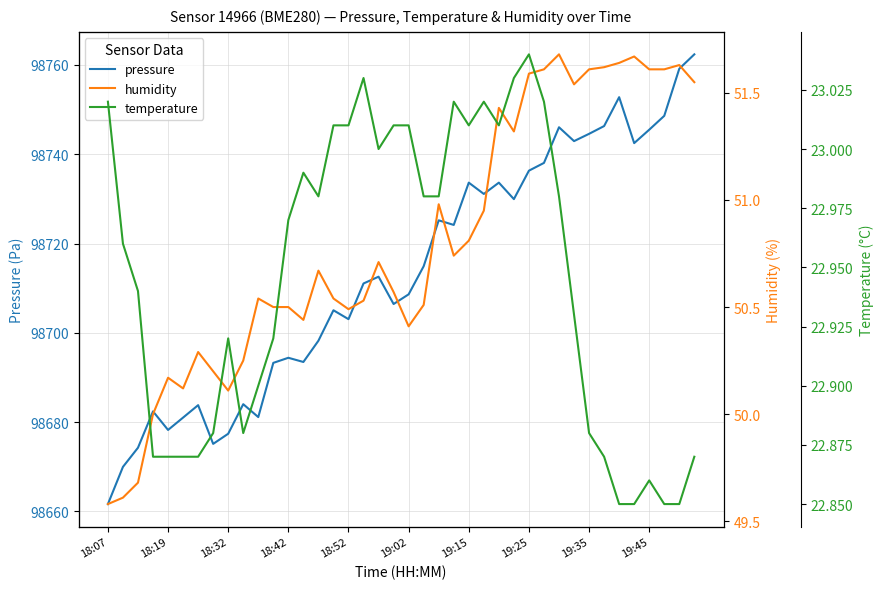

The value of pressure at 18:52 is 98703.1. True or false?

True